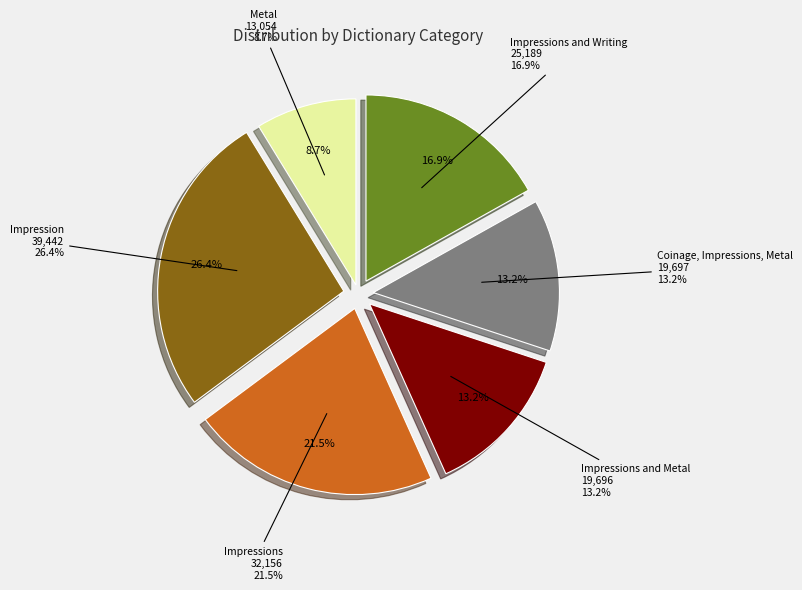

Do Impressions and Impression together represent more than half of the pie?

No